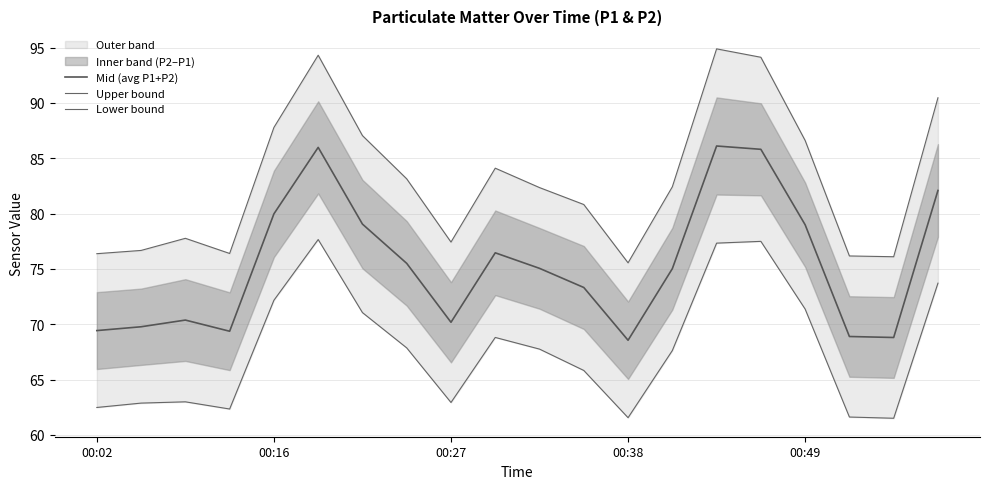

Which series has the largest range (max minus min)?

Upper bound